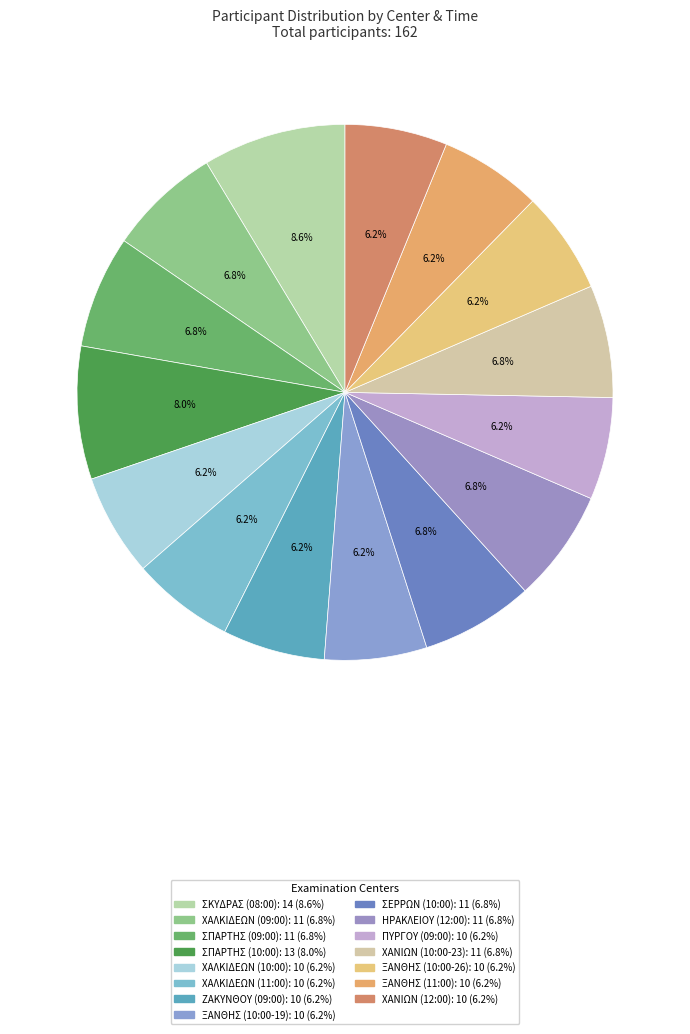

Is it true that ΠΥΡΓΟΥ (09:00) is 14% of the pie?

False